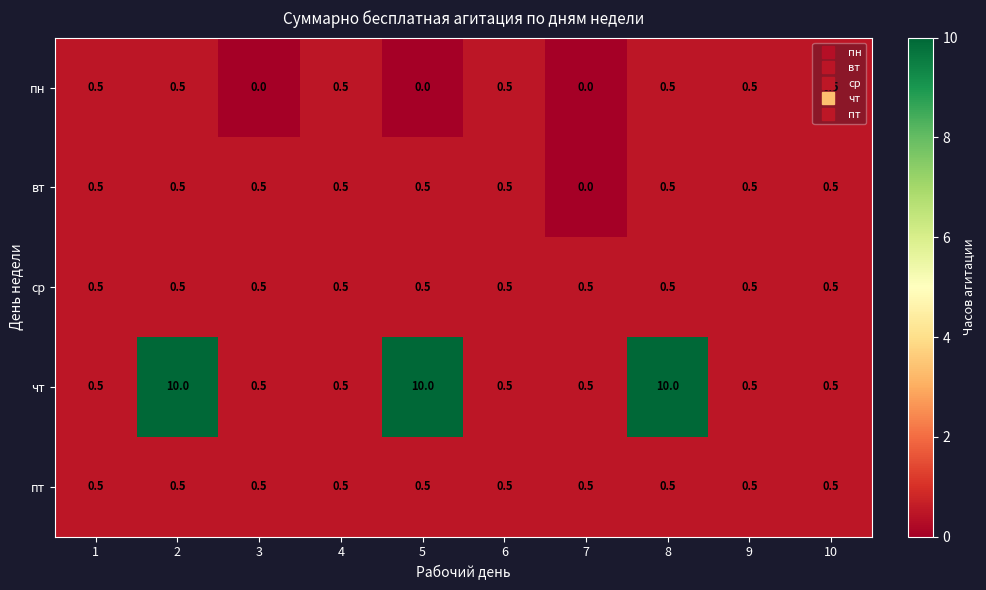

Read the ср value at 3.

0.5